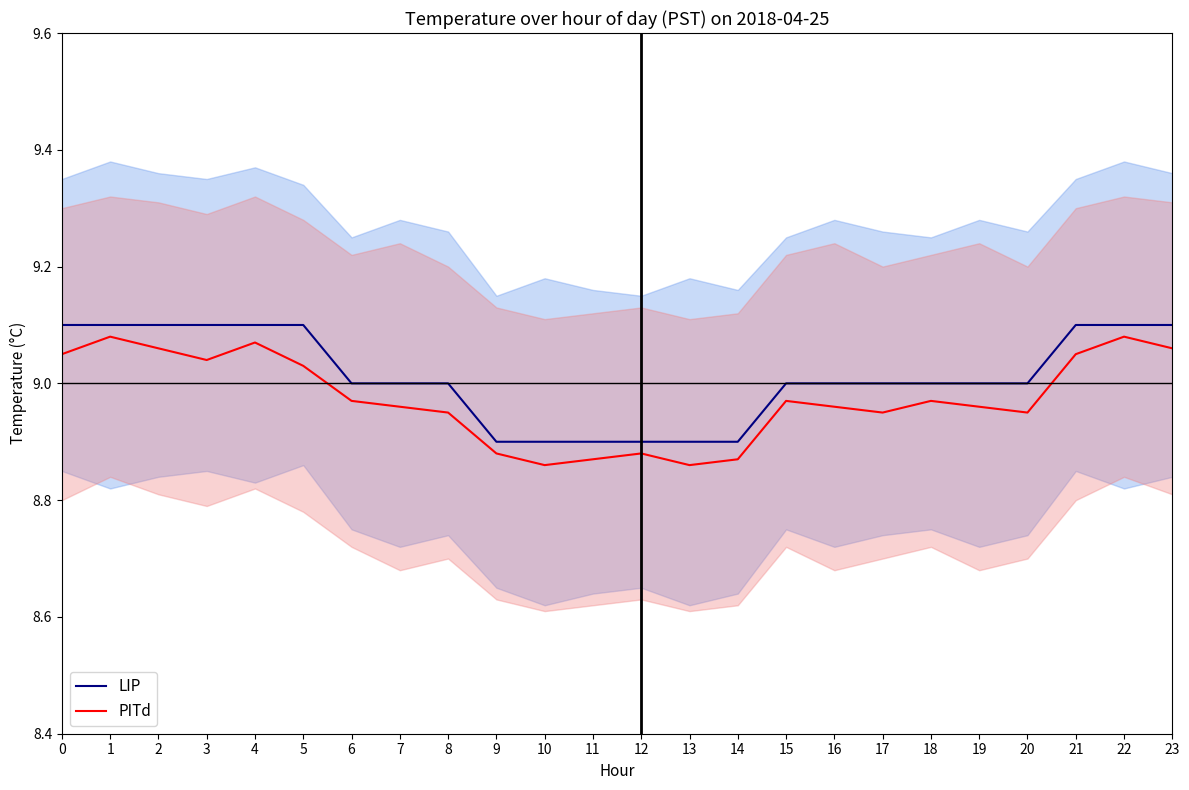

What is the maximum value shown in the chart?

9.1